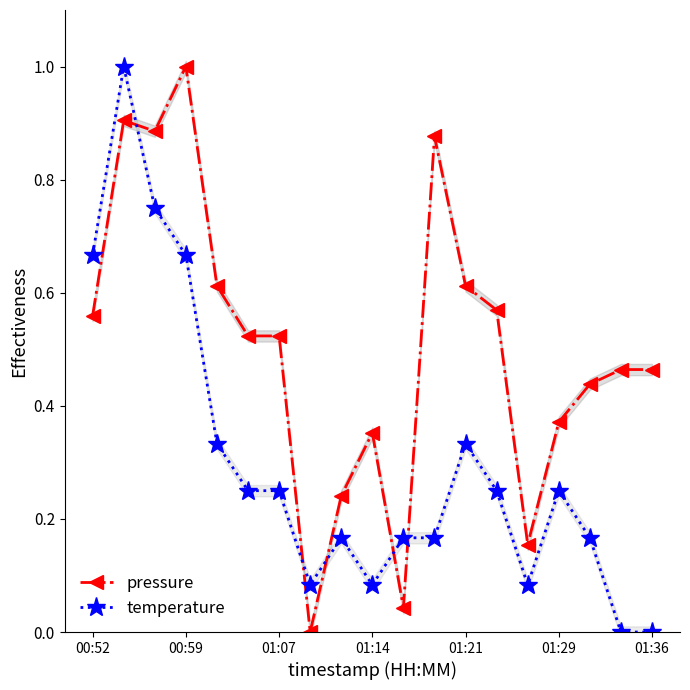

What is the difference between the pressure values at 8 and 10?

0.2